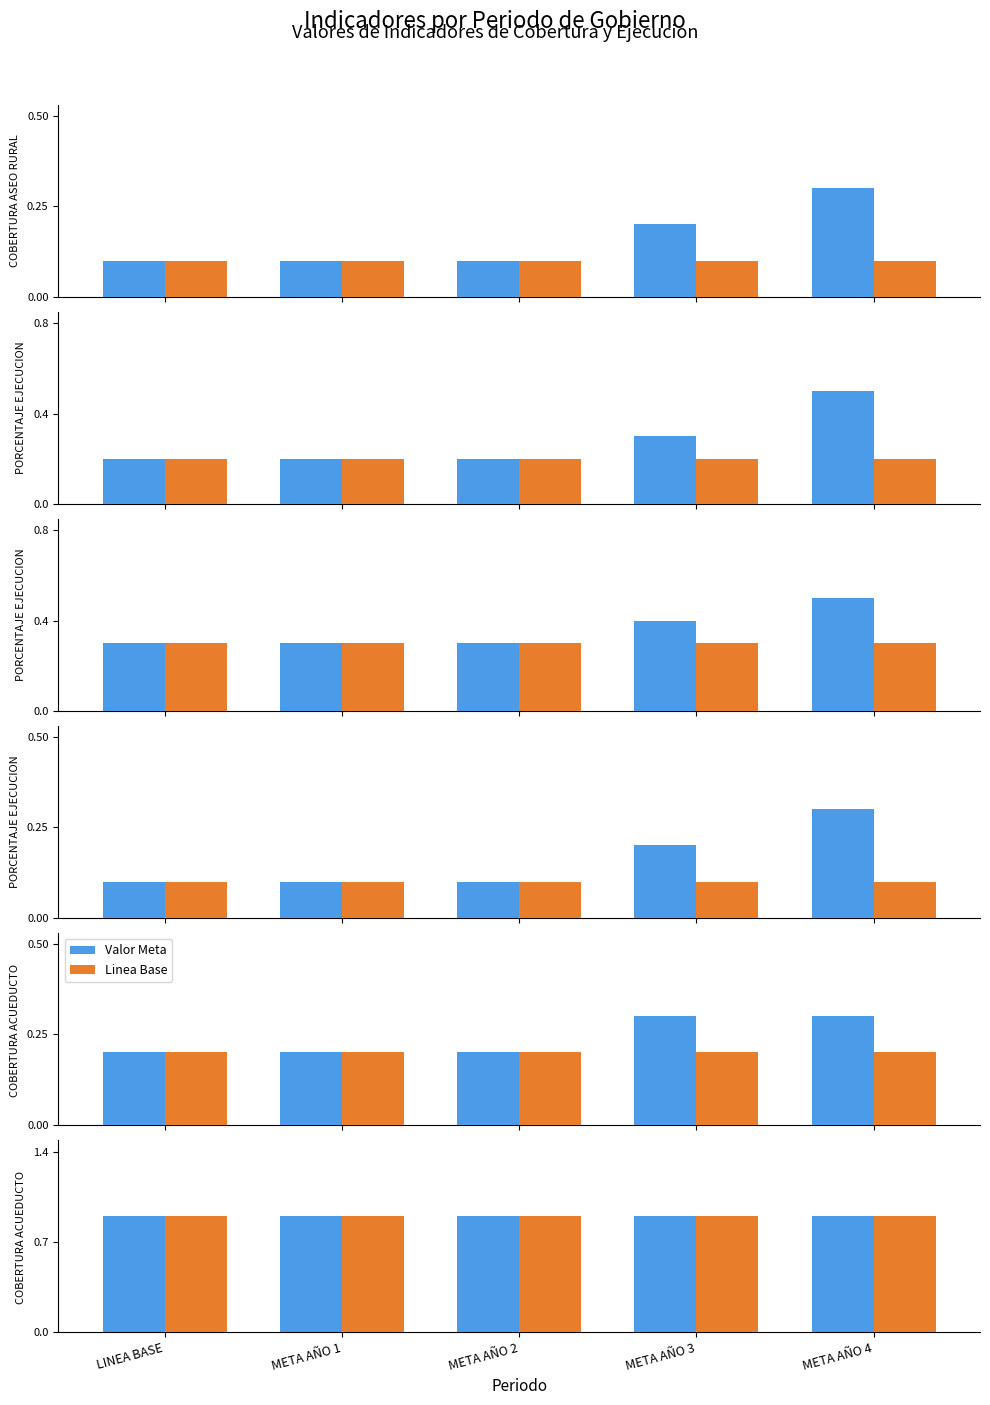

What is the difference between the second highest and minimum values in the COBERTURA ACUEDUCTO RURAL (%) series?

0.1